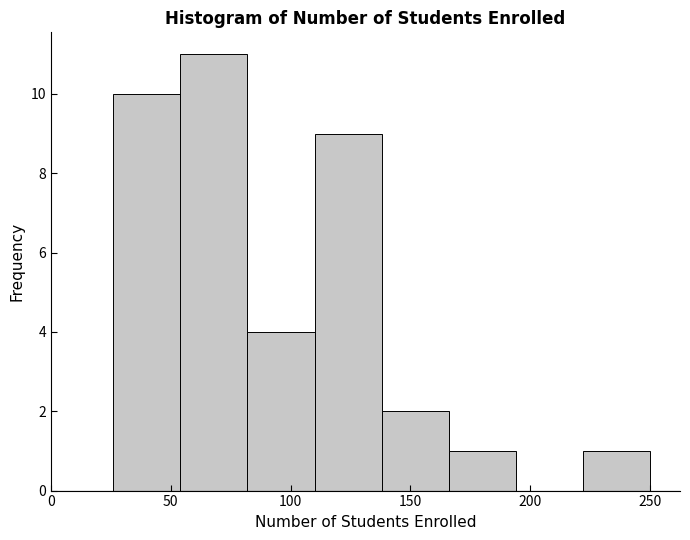

What is the height of the bar covering 222 to 250 on the x-axis? Neither the bar edges nor the heights are printed on the chart, so give them approximately, as read against the axes.

1